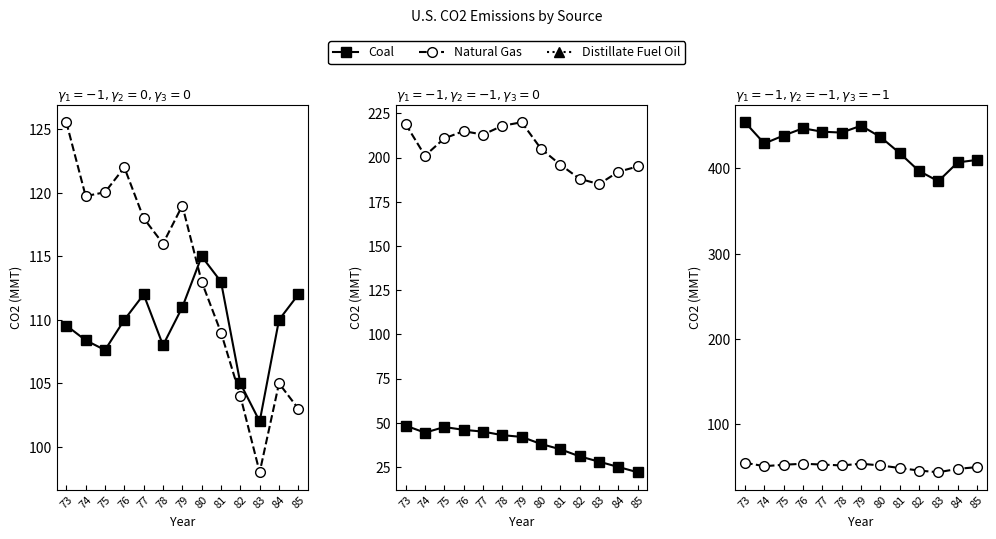

What is the sum of the Total Energy CO2 values at 85 and 84?

817.0